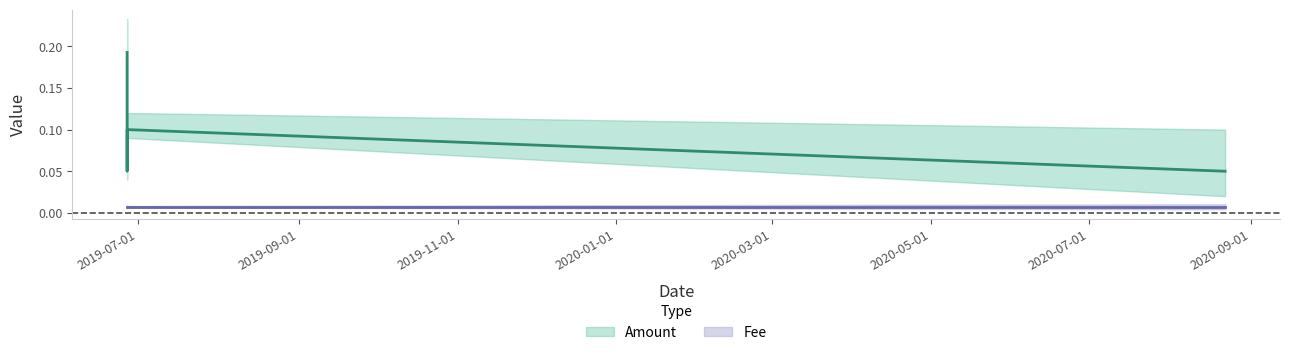

How many values are between 0 and 1?

4